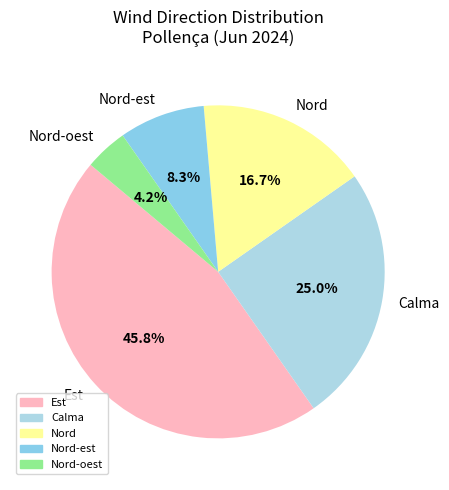

What percentage is NOT represented by Nord?

83.3%